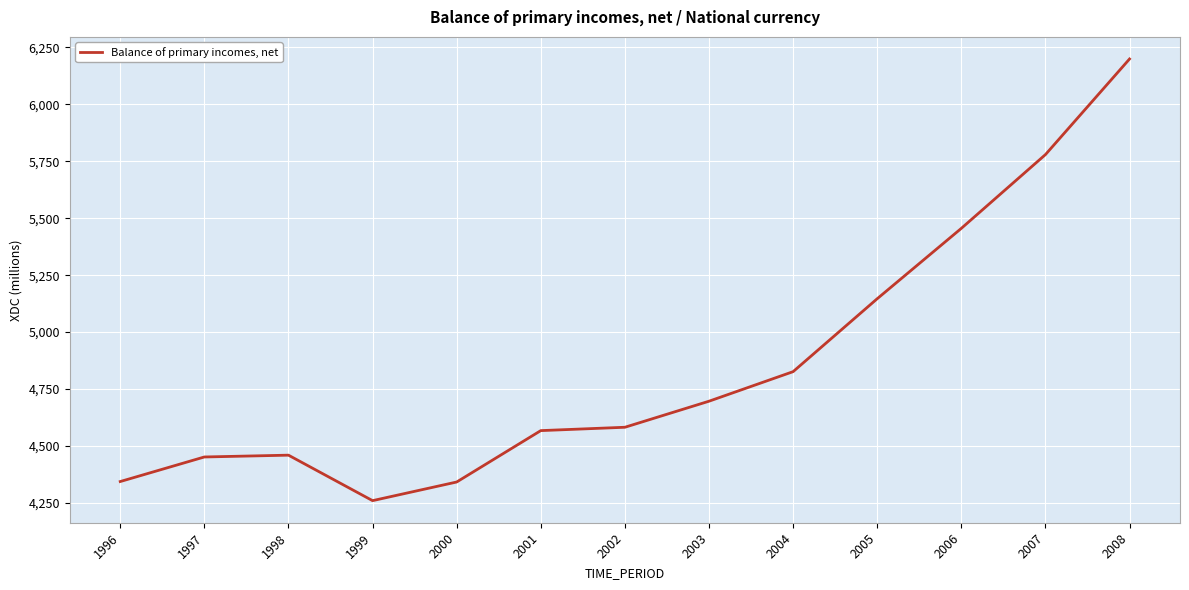

Which category has the highest value across all series?

2008